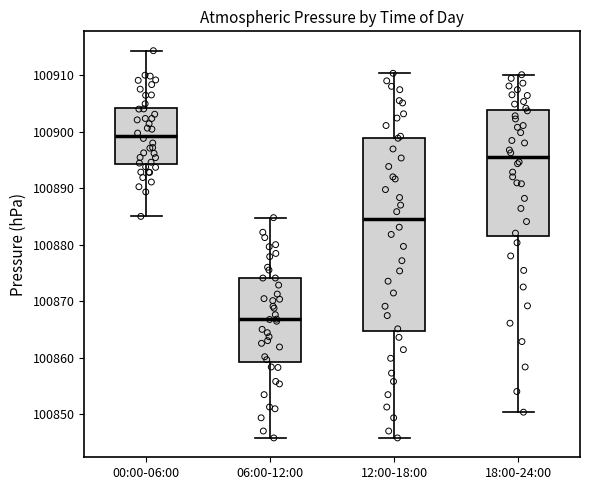

Reading left to right, transcribe this box plot: for each box, give where its median line is, the range the box spans, and where its two whiskers end, as read against the y-axis. The values are not printed on the chart, so give them approximately, as read against the axis.

00:00-06:00: median 100899, box 100894 to 100904, whiskers 100885 to 100914
06:00-12:00: median 100867, box 100859 to 100874, whiskers 100846 to 100885
12:00-18:00: median 100884, box 100865 to 100899, whiskers 100846 to 100910
18:00-24:00: median 100895, box 100882 to 100904, whiskers 100850 to 100910